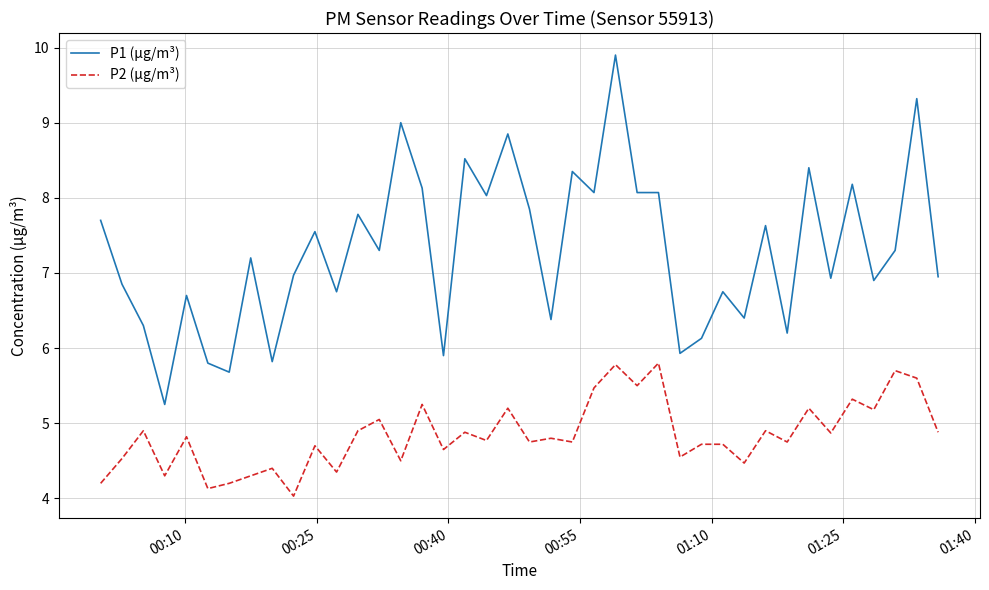

Rank the series by their average value, from highest to lowest.

P1 (µg/m³), P2 (µg/m³)